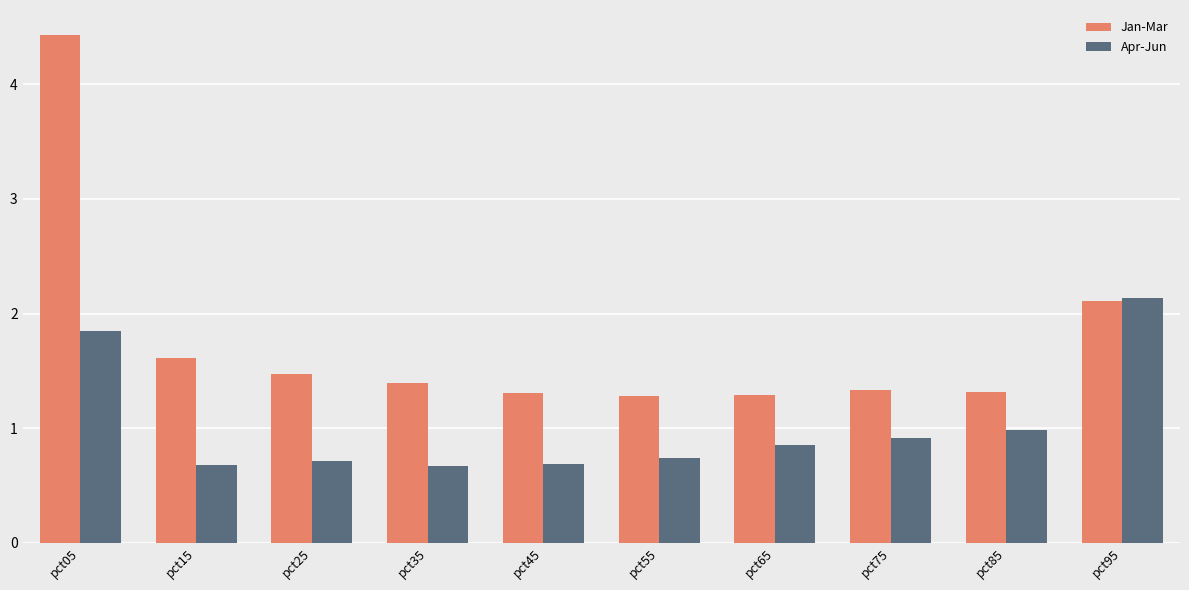

At pct35, list the series in order from smallest to largest.

Apr-Jun, Jan-Mar